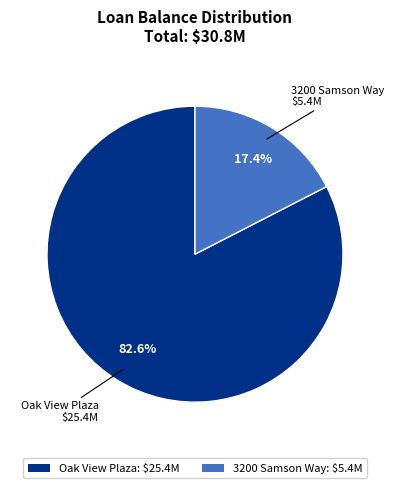

Does Oak View Plaza account for over 50% of the chart?

Yes